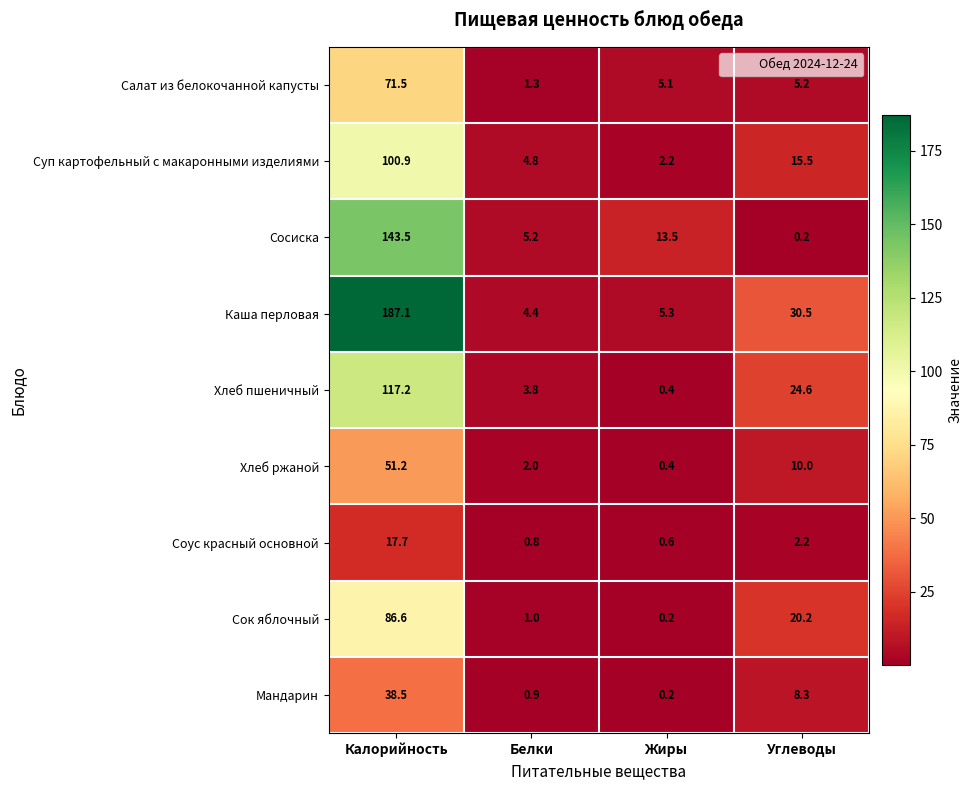

The Хлеб пшеничный series shows 0.4 at Жиры. True or false?

True